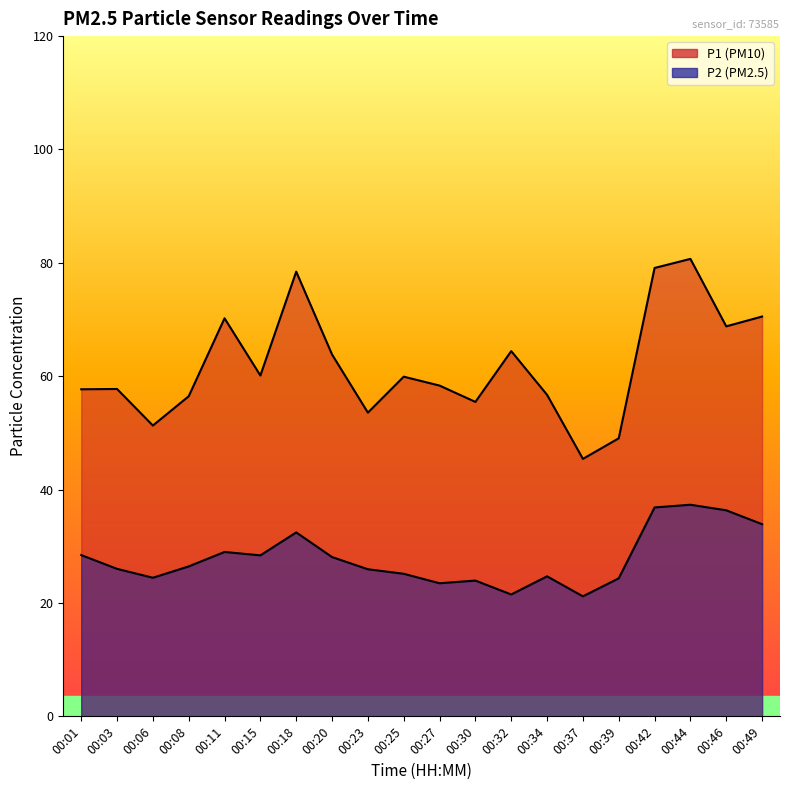

Reading left to right, transcribe all the data shown in this chart.

P1: 00:01=57.7	00:03=57.8	00:06=51.3	00:08=56.5	00:11=70.2	00:15=60.1	00:18=78.5	00:20=63.8	00:23=53.6	00:25=59.9	00:27=58.4	00:30=55.5	00:32=64.4	00:34=56.7	00:37=45.4	00:39=49.0	00:42=79.1	00:44=80.7	00:46=68.8	00:49=70.5
P2: 00:01=28.4	00:03=26.0	00:06=24.4	00:08=26.4	00:11=29.0	00:15=28.4	00:18=32.5	00:20=28.1	00:23=25.9	00:25=25.1	00:27=23.5	00:30=23.9	00:32=21.5	00:34=24.7	00:37=21.2	00:39=24.4	00:42=36.9	00:44=37.3	00:46=36.4	00:49=33.9